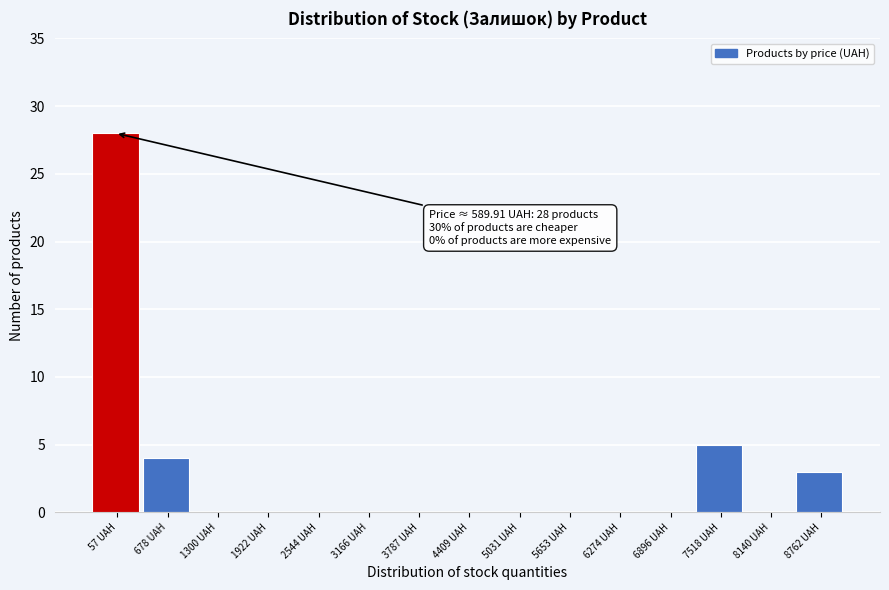

Reading left to right, list all the values displayed in this chart.

57 UAH=28	678 UAH=4	1300 UAH=0	1922 UAH=0	2544 UAH=0	3166 UAH=0	3787 UAH=0	4409 UAH=0	5031 UAH=0	5653 UAH=0	6274 UAH=0	6896 UAH=0	7518 UAH=5	8140 UAH=0	8762 UAH=3